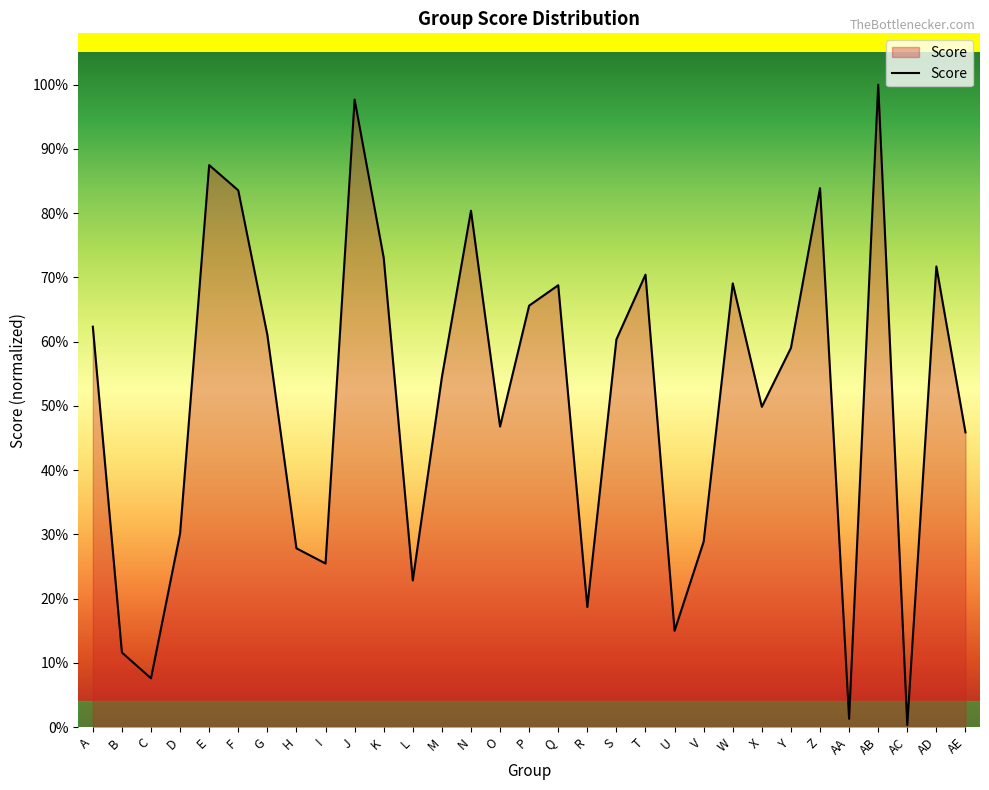

List the labels in order of value, largest first.

AB, J, E, Z, F, N, K, AD, T, W, Q, P, A, G, S, Y, M, X, O, AE, D, V, H, I, L, R, U, B, C, AA, AC